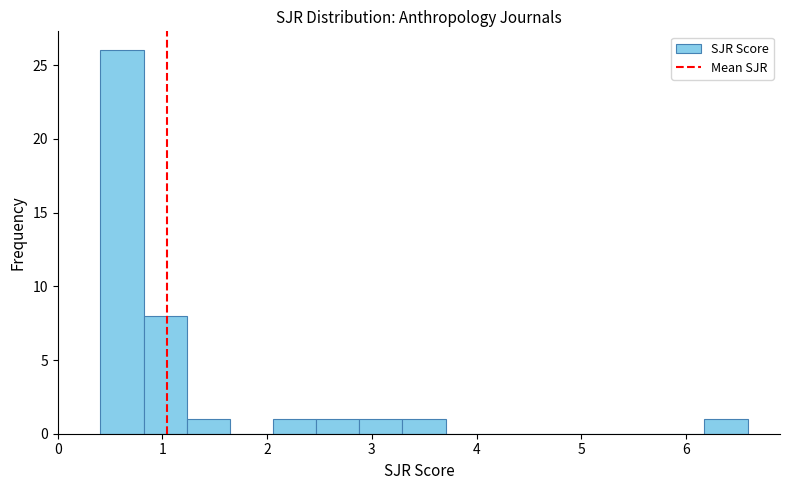

What is the height of the bar covering 2.5 to 2.9 on the x-axis? Neither the bar edges nor the heights are printed on the chart, so give them approximately, as read against the axes.

1